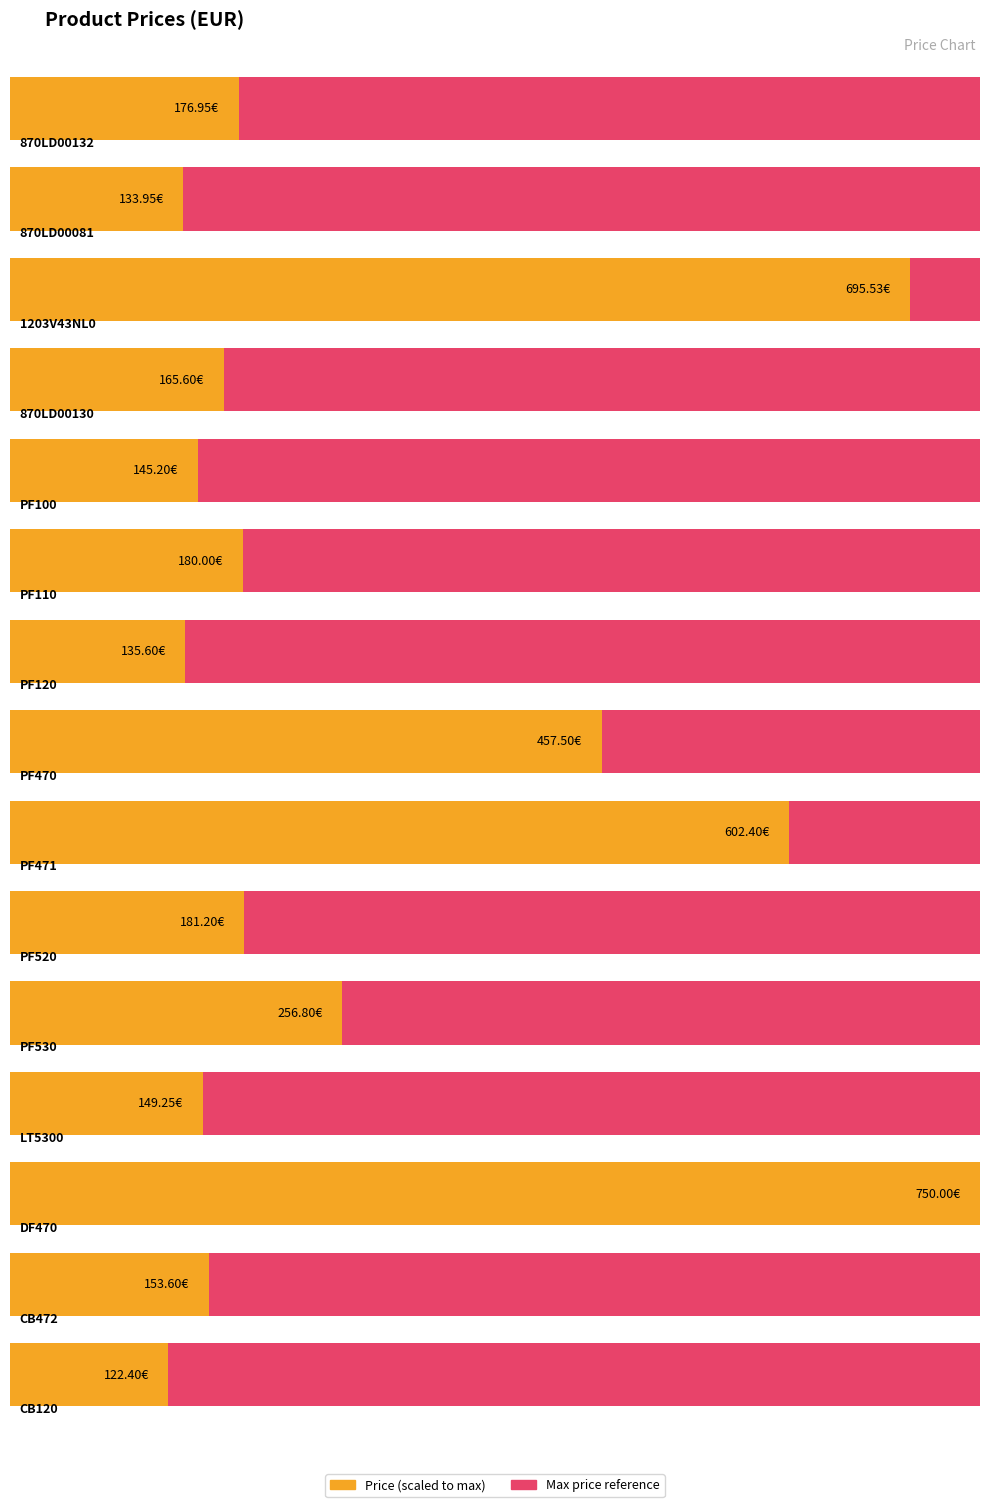

Where is the data nearest to the value 436?

PF470